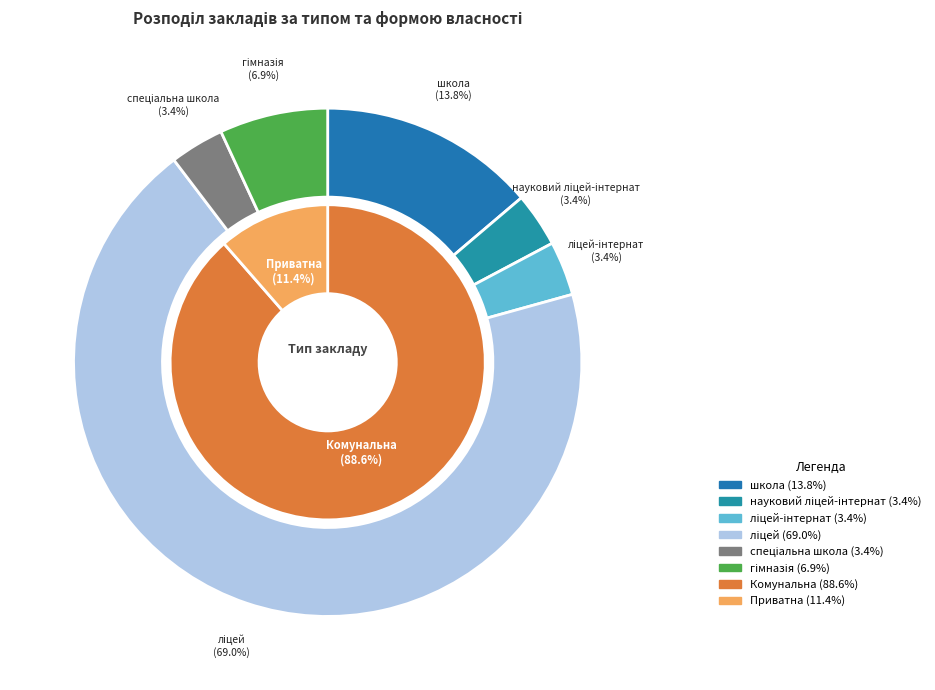

Which category has the biggest portion of the pie?

ліцей